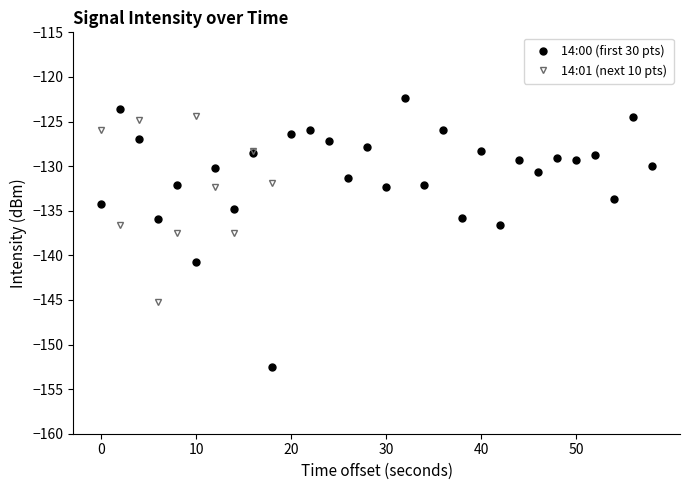

The 14:00 (first 30 pts) series shows -26.8 at 20. True or false?

False